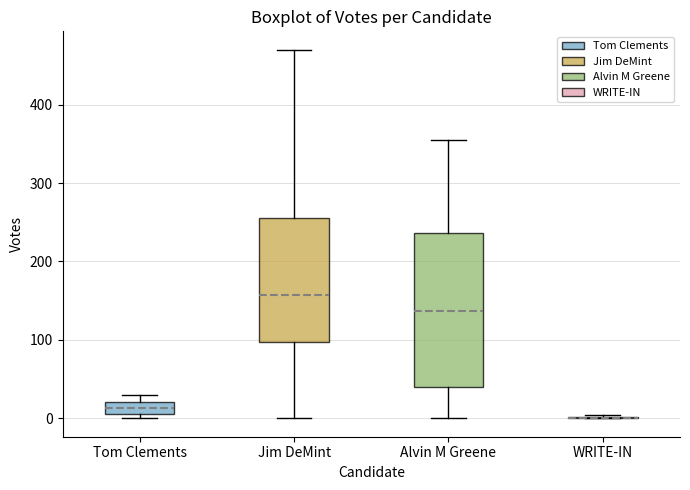

Which box is the tallest, from its lower edge to its upper edge?

Alvin M Greene